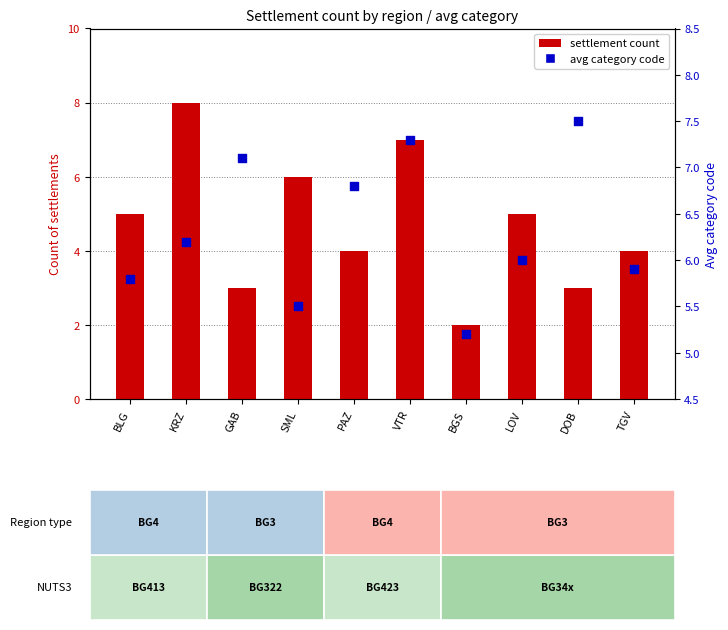

Which series has the largest total across all categories?

avg category code